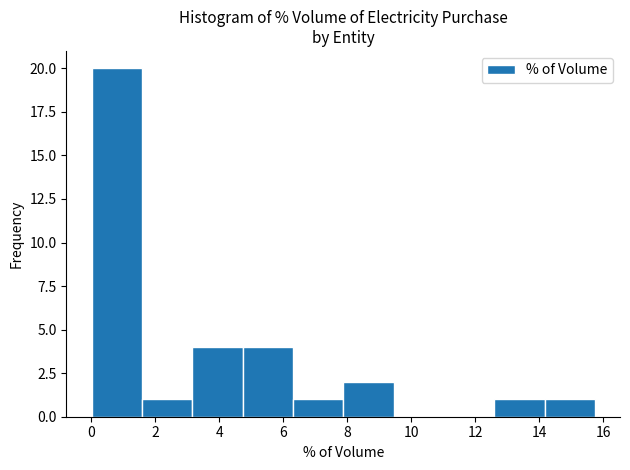

What is the height of the bar covering 4.8 to 6.4 on the x-axis? Neither the bar edges nor the heights are printed on the chart, so give them approximately, as read against the axes.

4